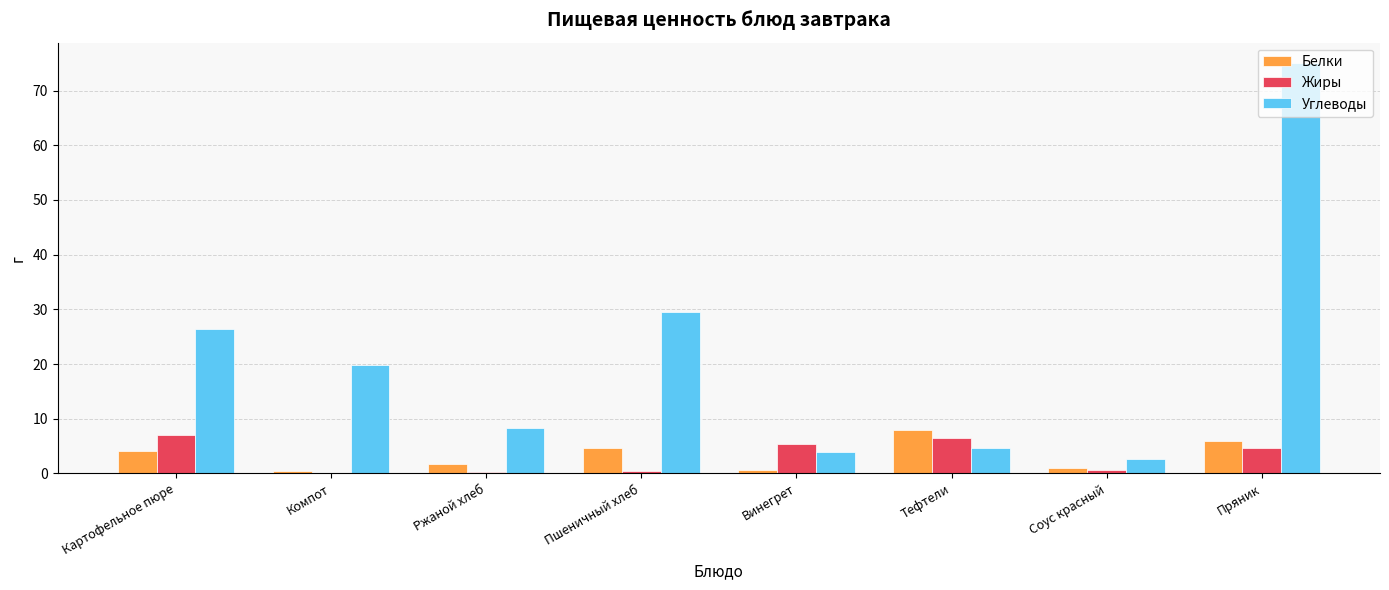

At which label does Белки reach its peak?

Тефтели